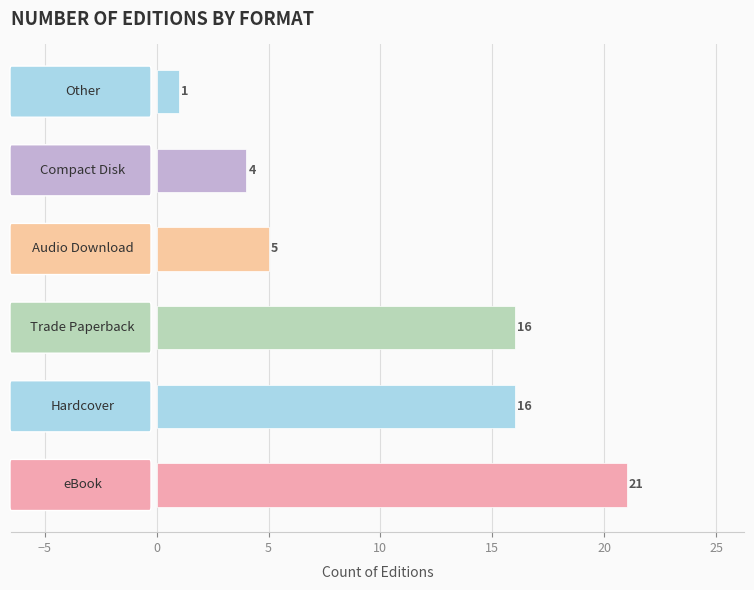

What is the difference between the second highest and minimum values?

15